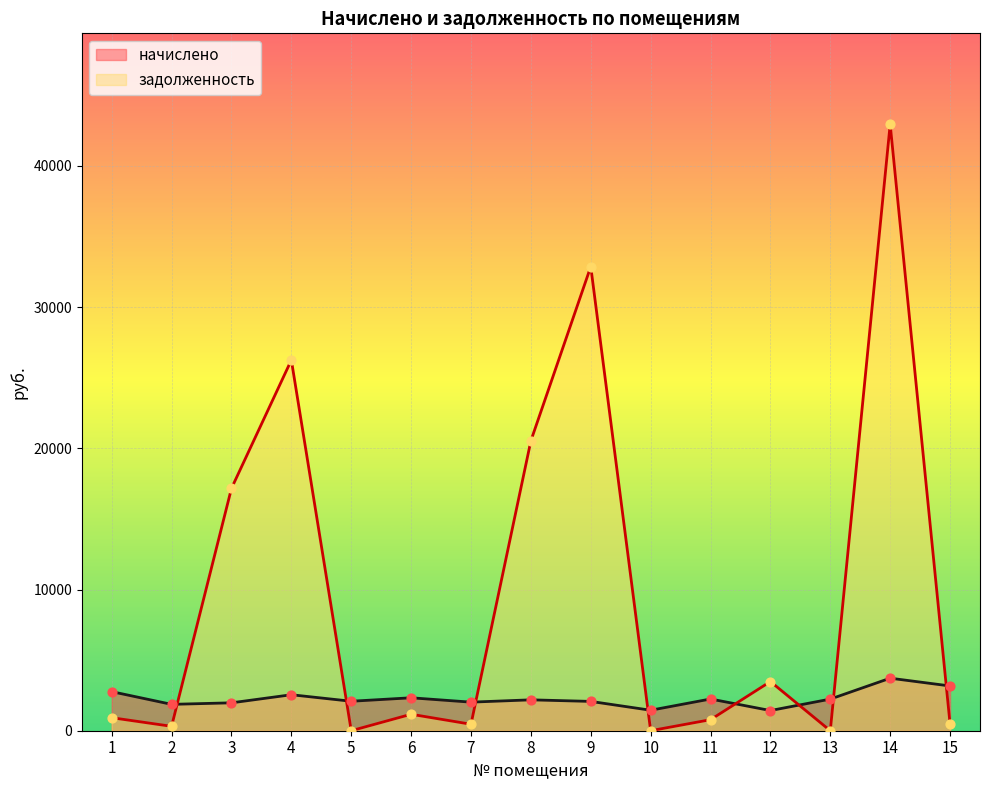

Which series has the largest total across all categories?

задолженность